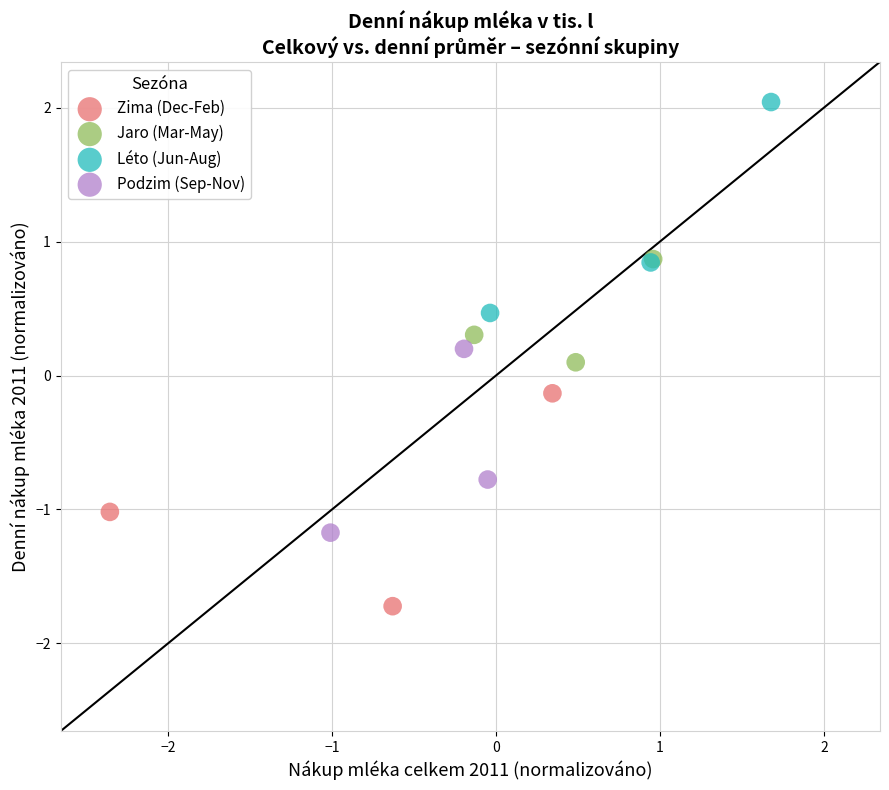

Which series reaches the minimum Y coordinate?

Zima (Dec-Feb)